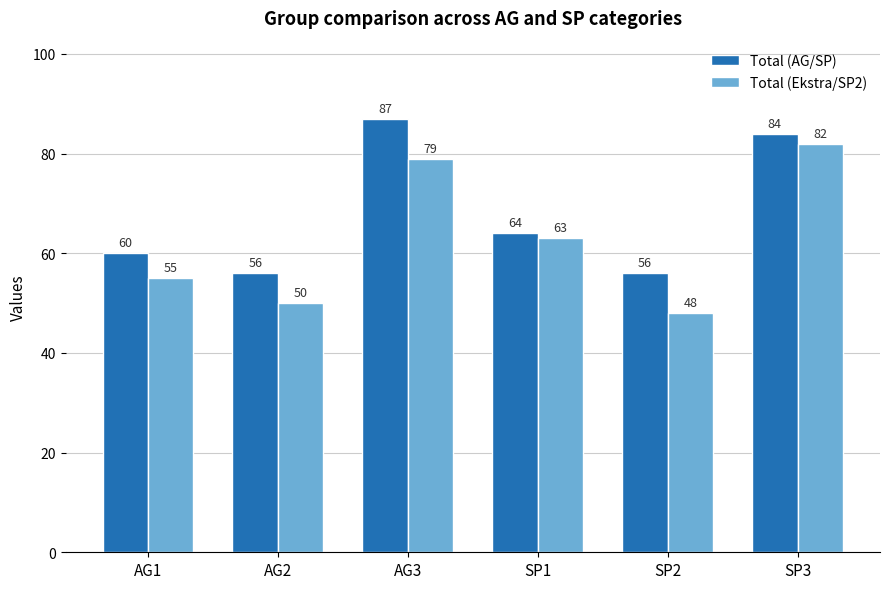

What is the value of the Total (Ekstra/SP2) bar at the 2nd from the left?

50